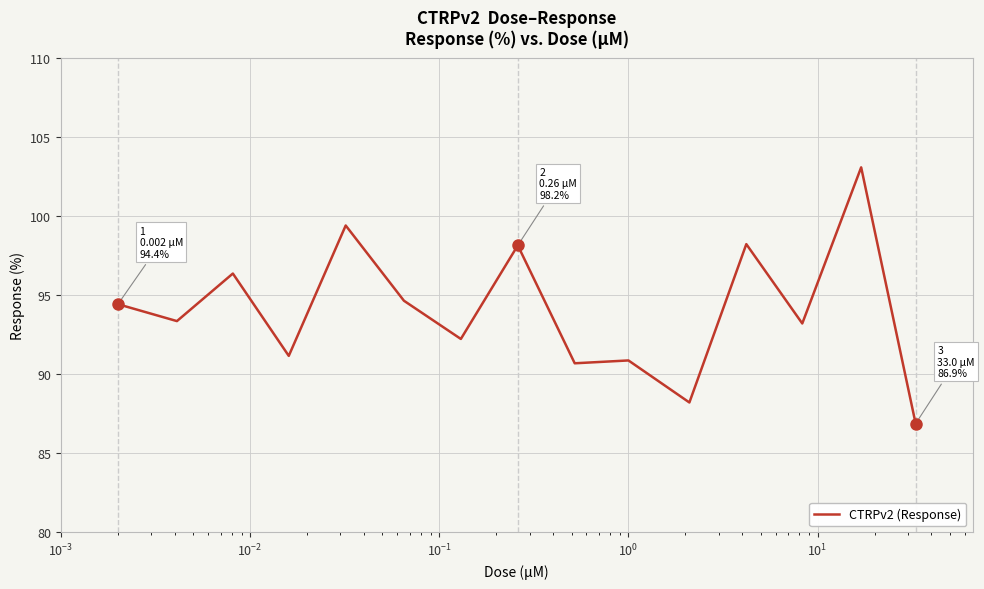

What is the difference between the maximum and minimum values?

16.2